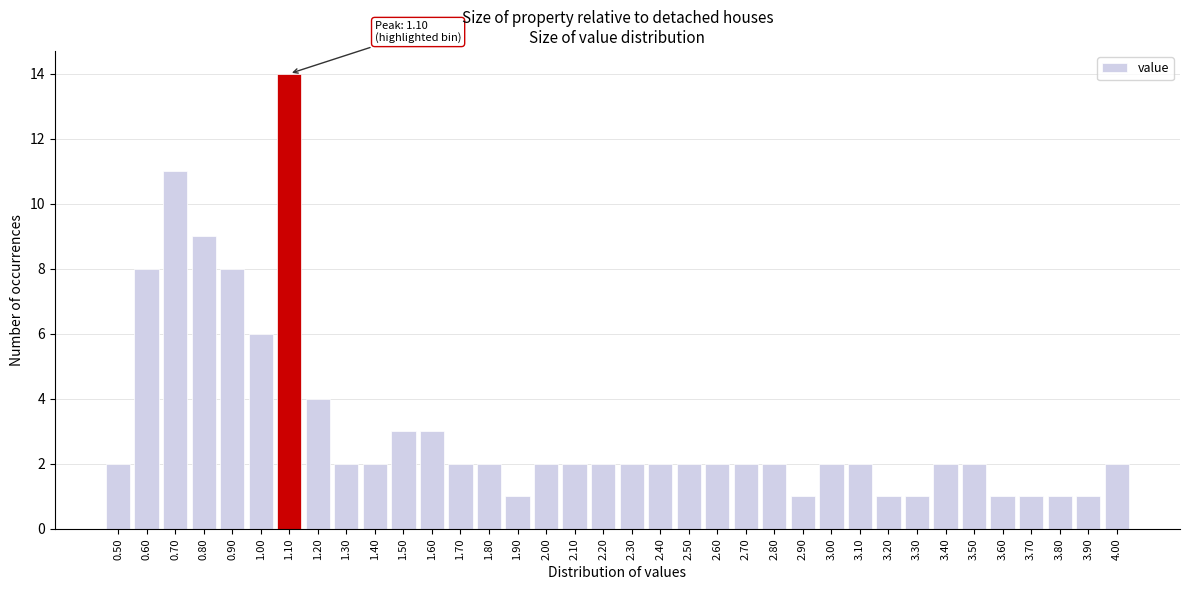

What is the average value?

3